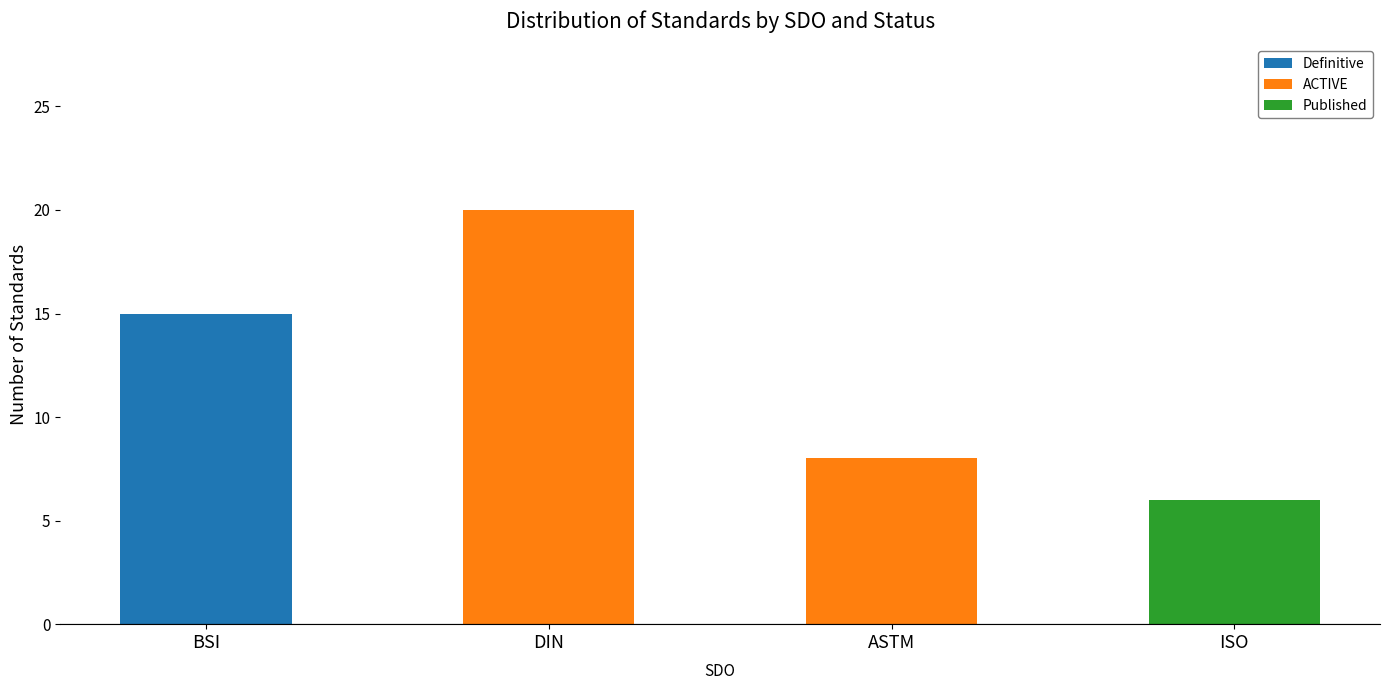

What is the highest value of the Definitive series?

15